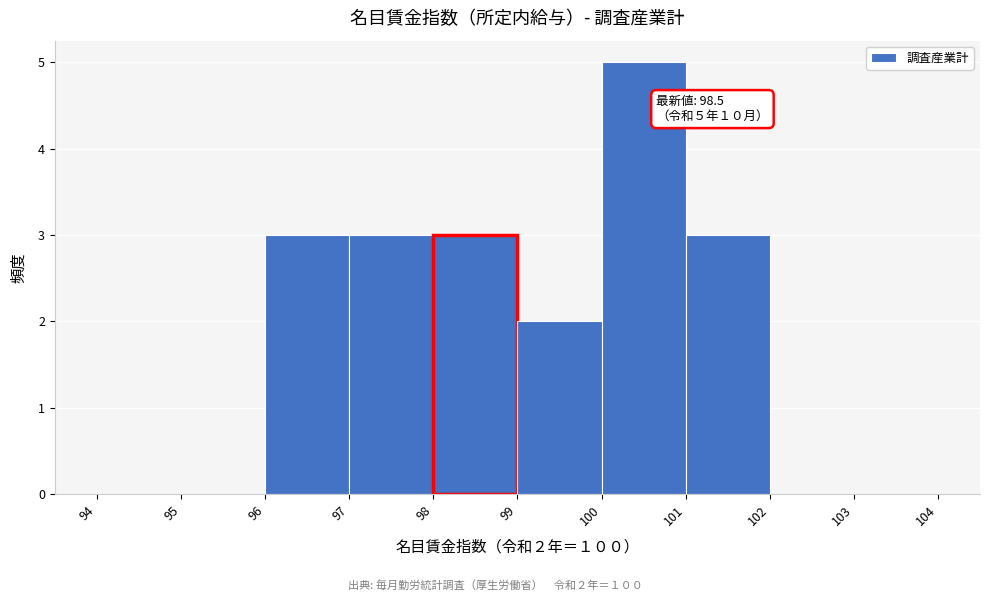

Which range on the x-axis has the tallest bar?

100 to 101